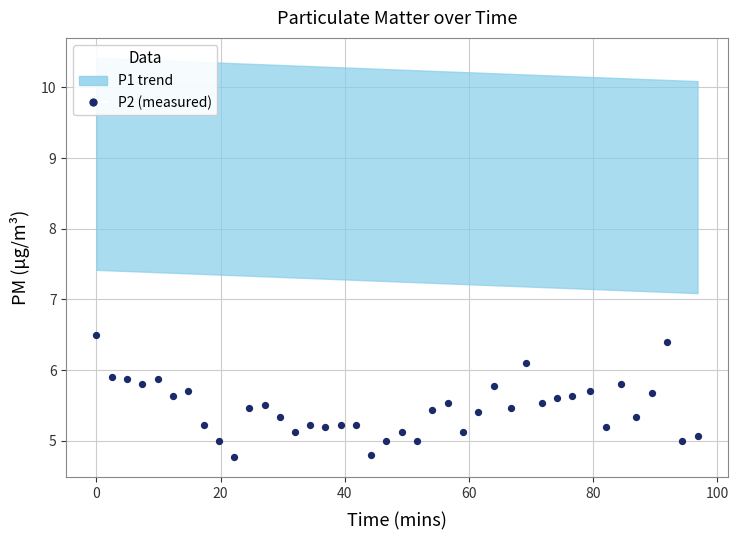

What is the range of Y values (max minus min)?

1.7